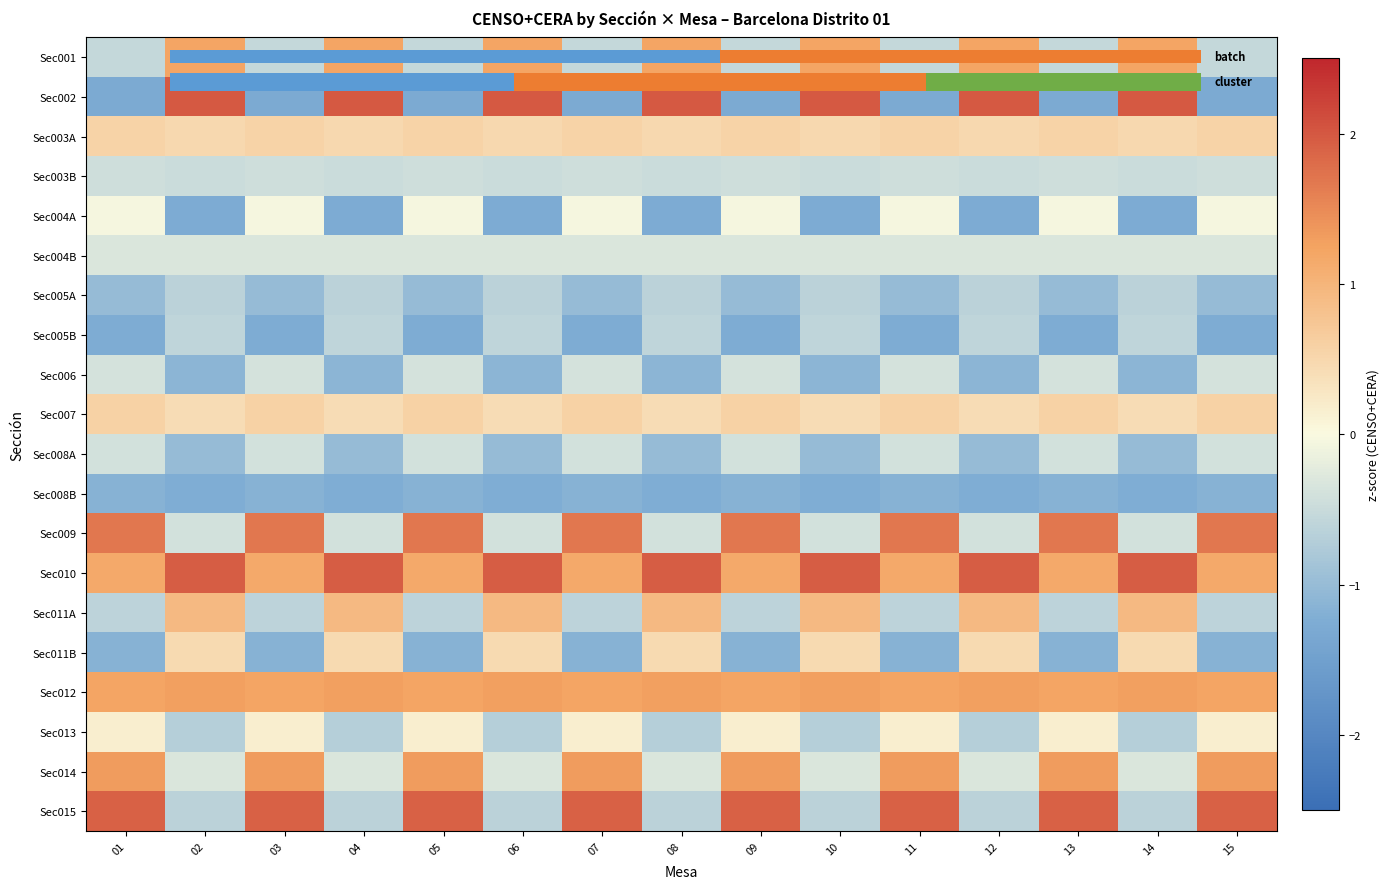

What is the spread (max minus min) of values at 01?

3.2